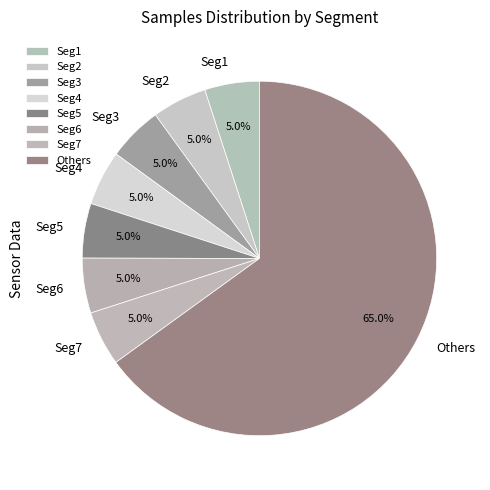

Combined, do Others and Seg5 account for over 50%?

Yes